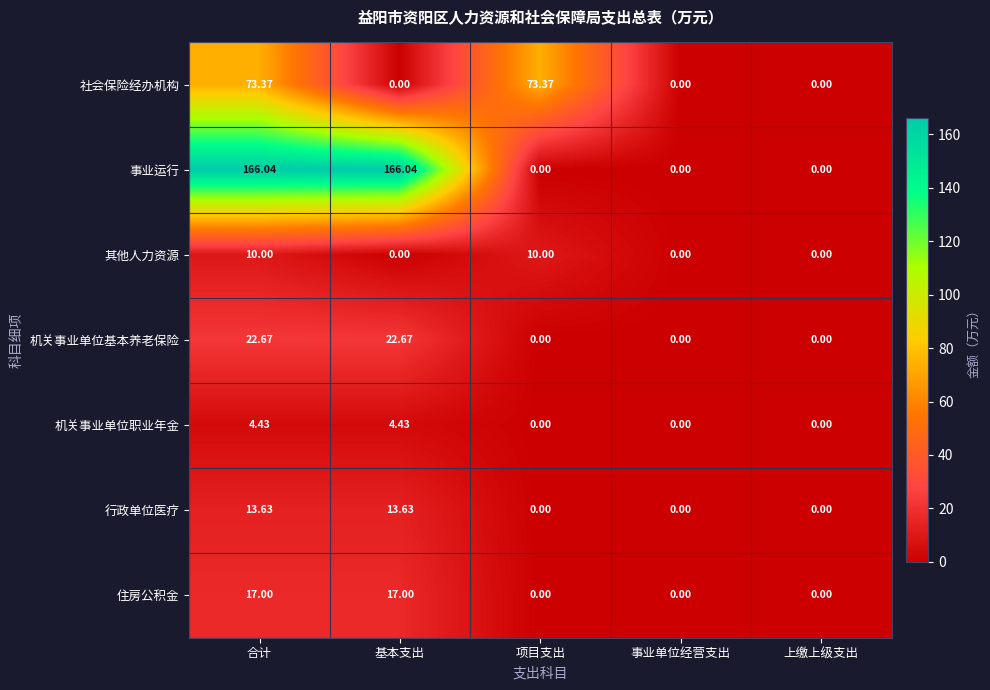

Is the value of 机关事业单位职业年金 at 事业单位经营支出 greater than the value of 社会保险经办机构 at 合计?

No